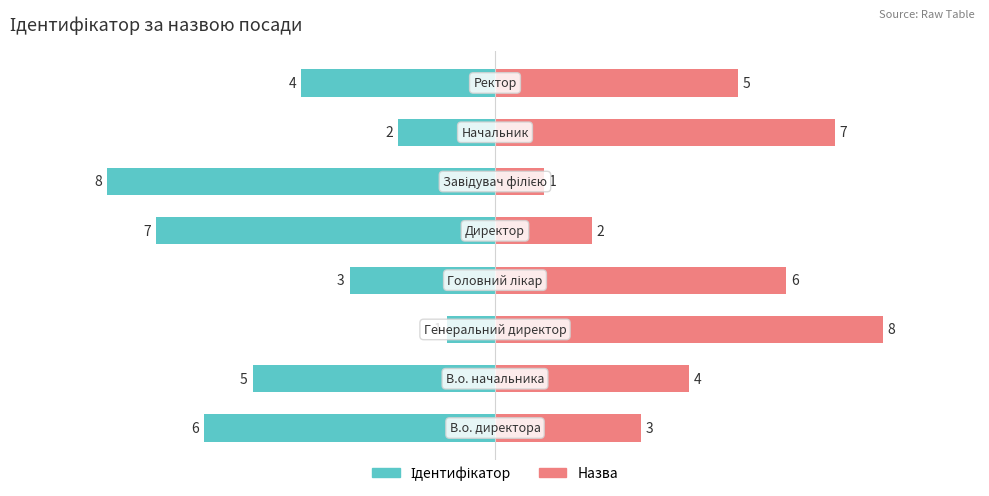

How many values in the Ідентифікатор series are below -4?

4